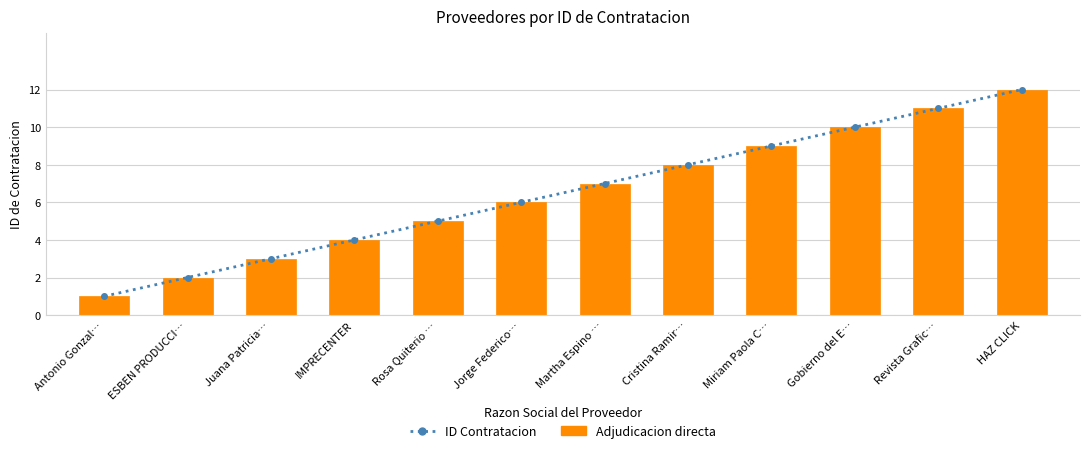

The value of ID Contratacion at Cristina Ramir… is 8. True or false?

True